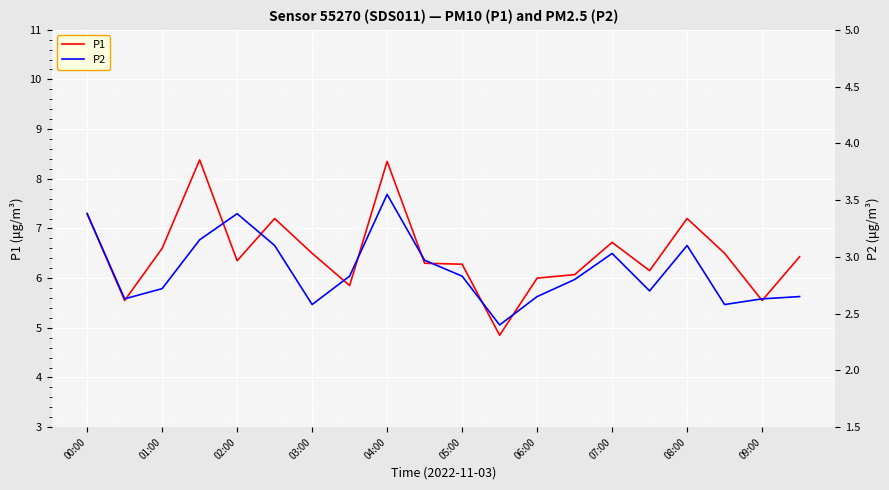

True or false: P1 has a value of 6.7 at 07:00.

True